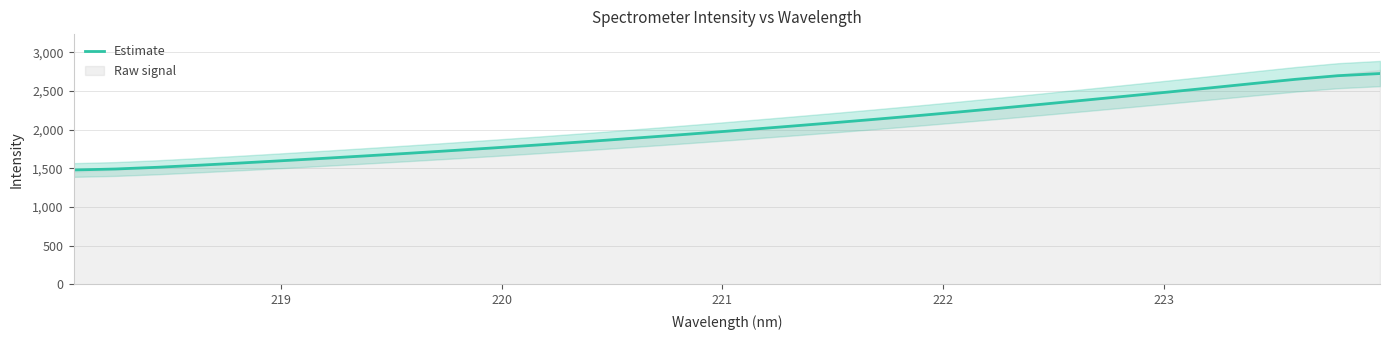

What is the average value?

2025.7